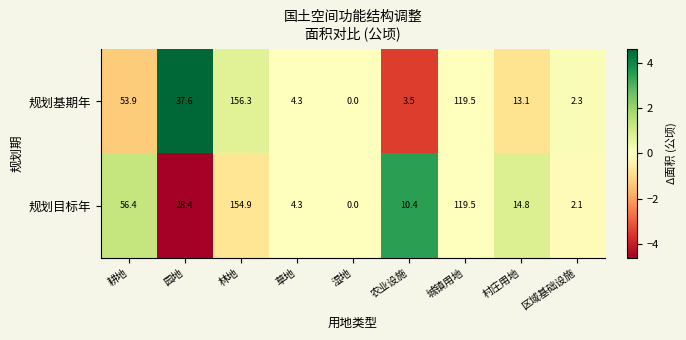

Which category has the highest value across all series?

林地